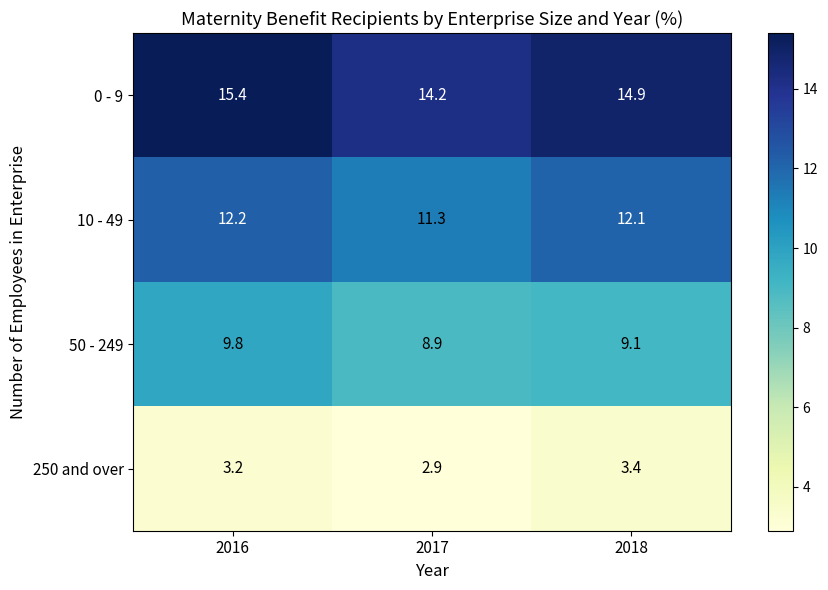

What is the difference between the 0 - 9 values at 2016 and 2018?

0.5